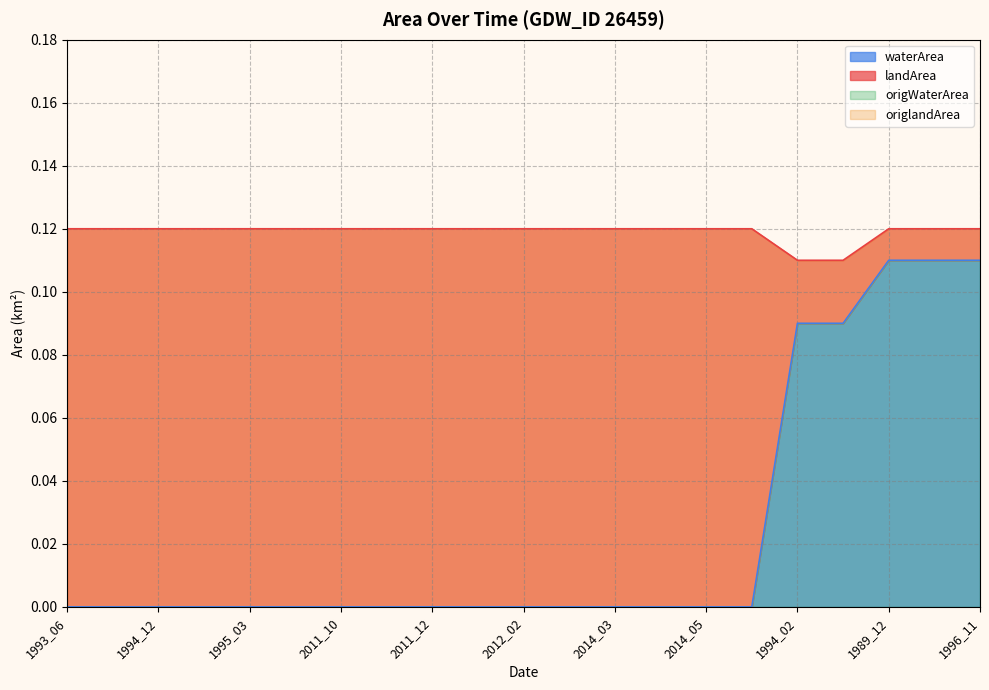

List the labels in order of origWaterArea value, largest first.

1989_12, 1991_01, 1996_11, 1994_02, 1998_02, 1993_06, 1994_11, 1994_12, 1995_01, 1995_03, 2004_03, 2011_10, 2011_11, 2011_12, 2012_01, 2012_02, 2012_03, 2014_03, 2014_04, 2014_05, 2014_06